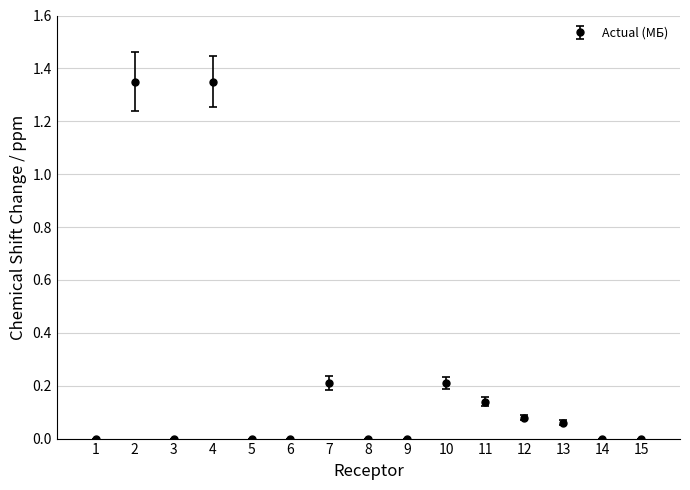

What is the value of the 7th point from the left?

0.2